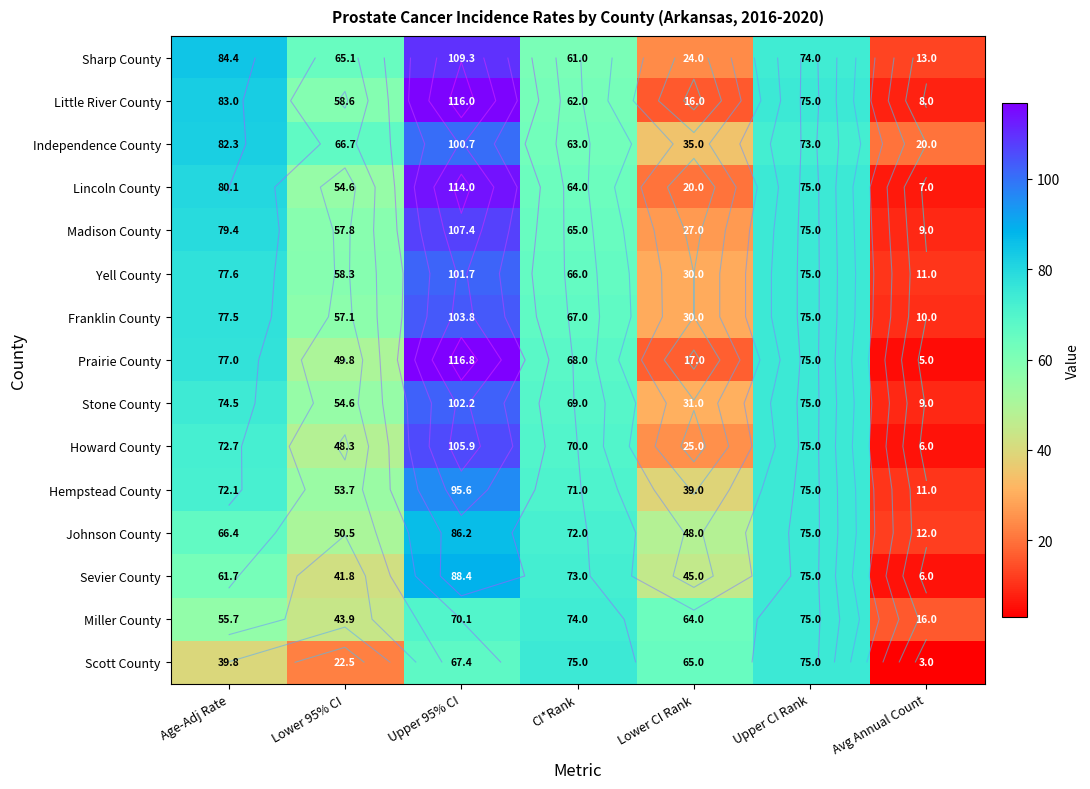

What is the spread (max minus min) of values at Avg Annual Count?

17.0